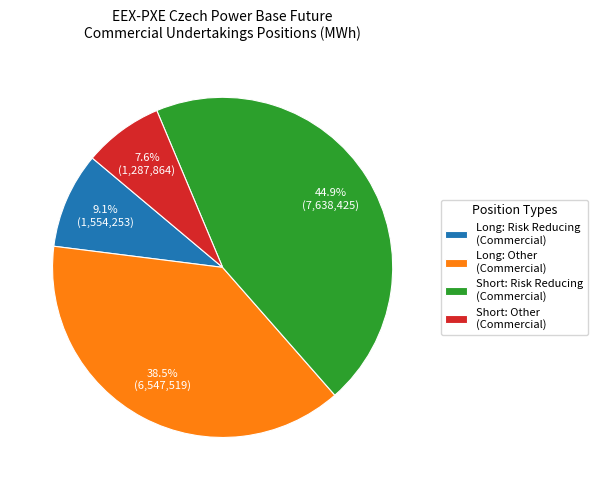

What is the smallest slice in the pie chart?

Short: Other (Commercial)